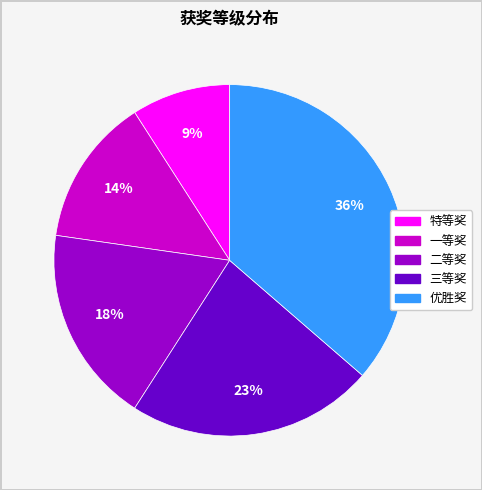

Rank the categories by value from lowest to highest.

特等奖, 一等奖, 二等奖, 三等奖, 优胜奖